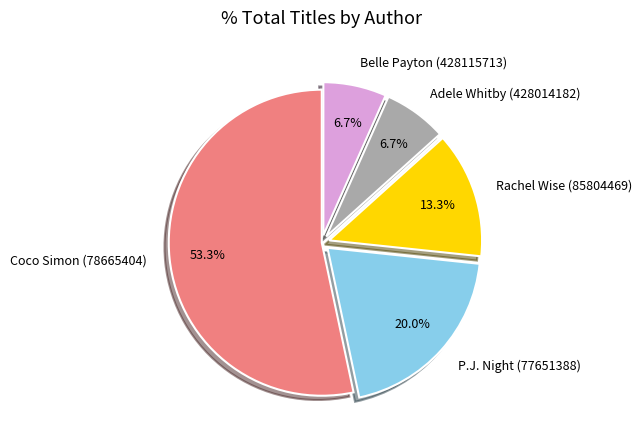

How many segments does this pie chart have?

5